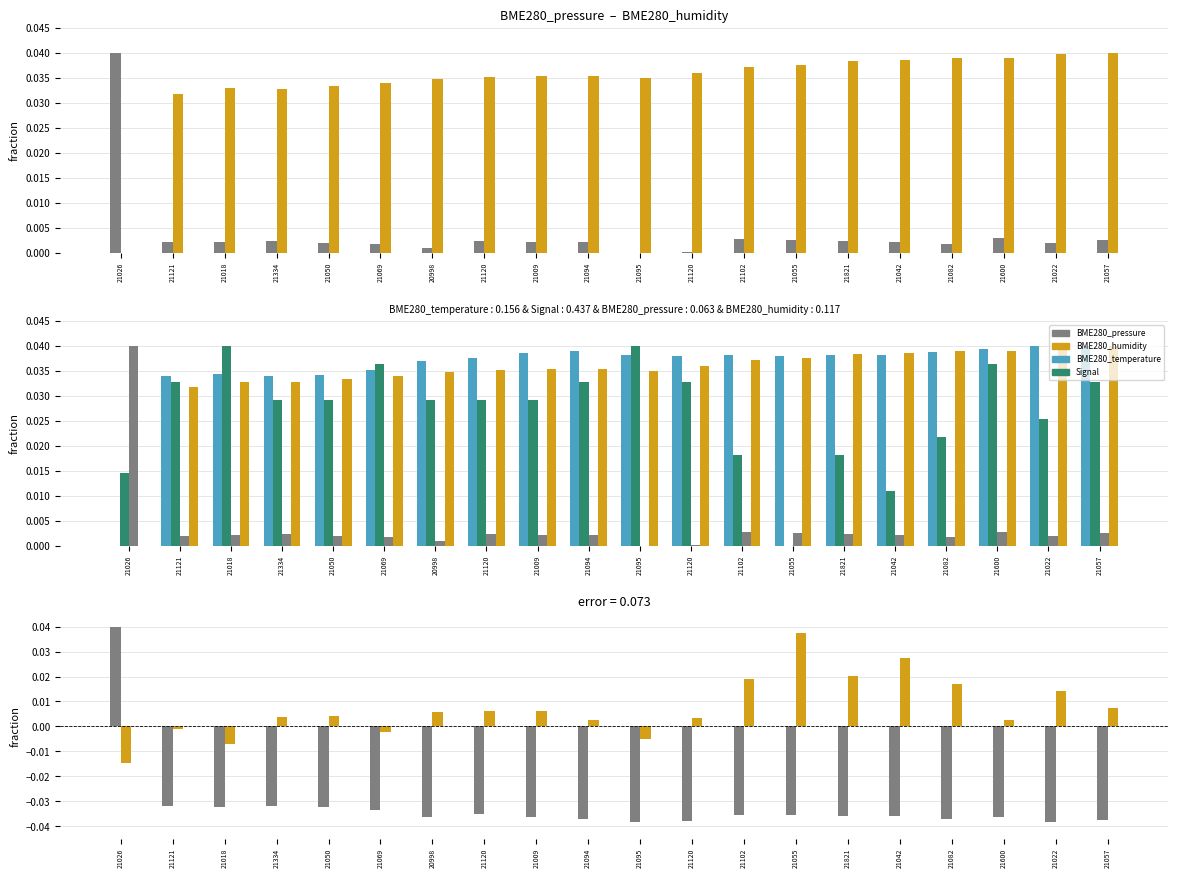

Between 21026 and 21120, which series saw the biggest shift?

pressure-temp diff